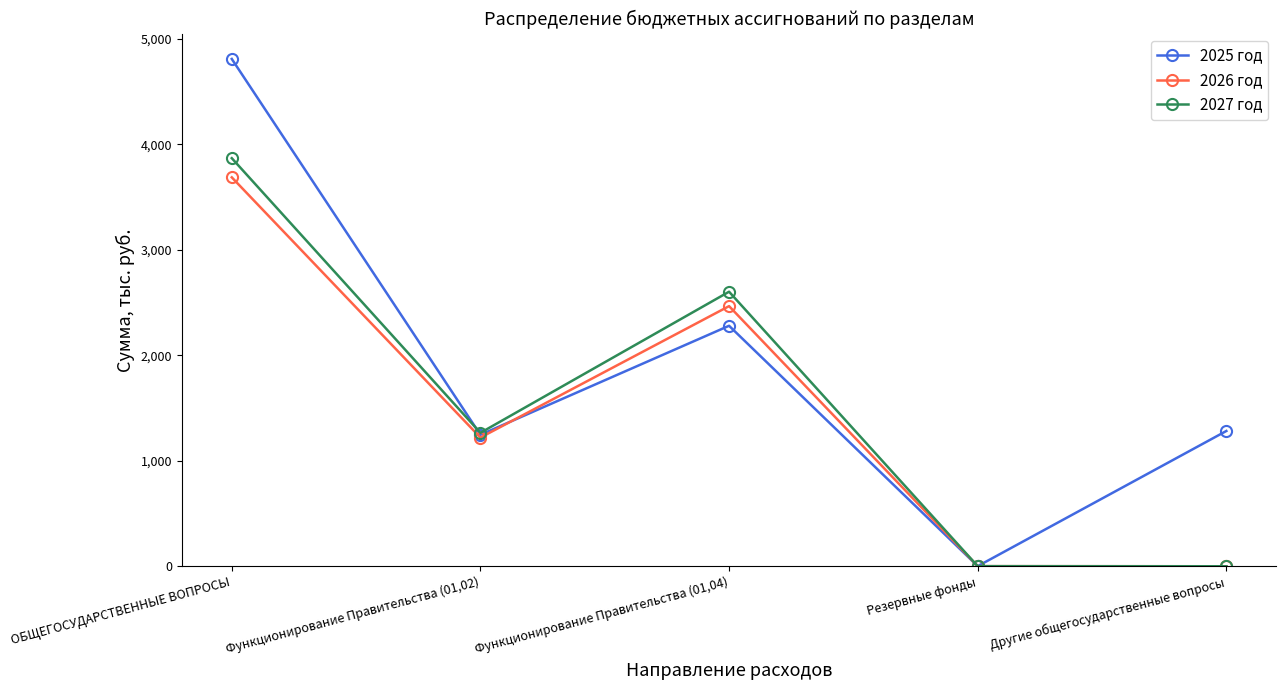

Read the 2025 год value at ОБЩЕГОСУДАРСТВЕННЫЕ ВОПРОСЫ.

4809.8